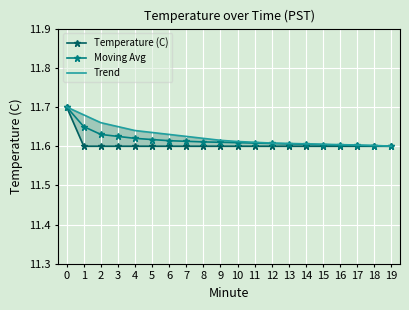

True or false: Temperature (C) has more than 0 points higher than both neighbors.

False